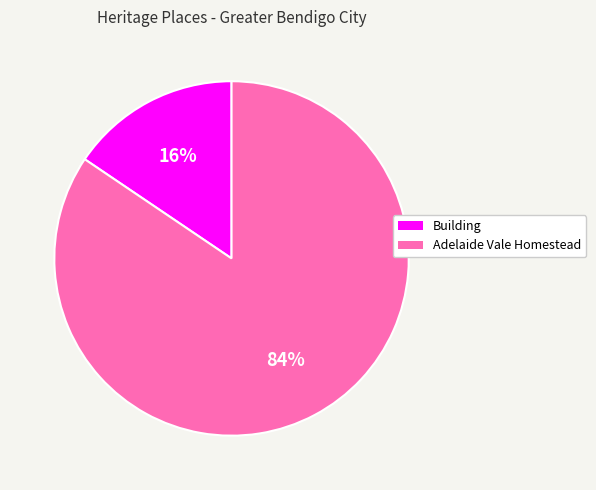

To the nearest percent, what is the average slice percentage?

50%